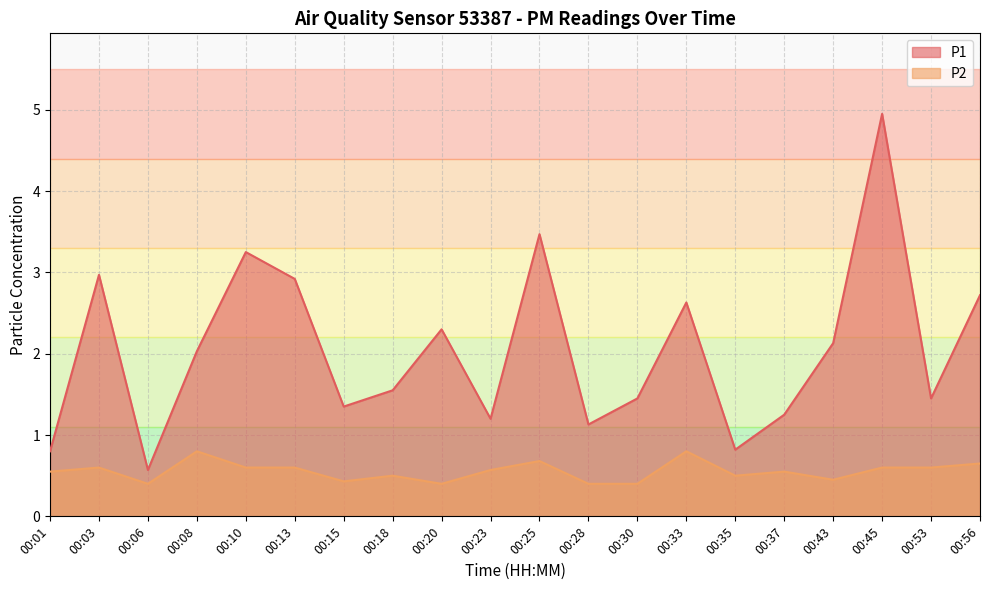

What is the value of the P2 point at the 13th from the left?

0.4